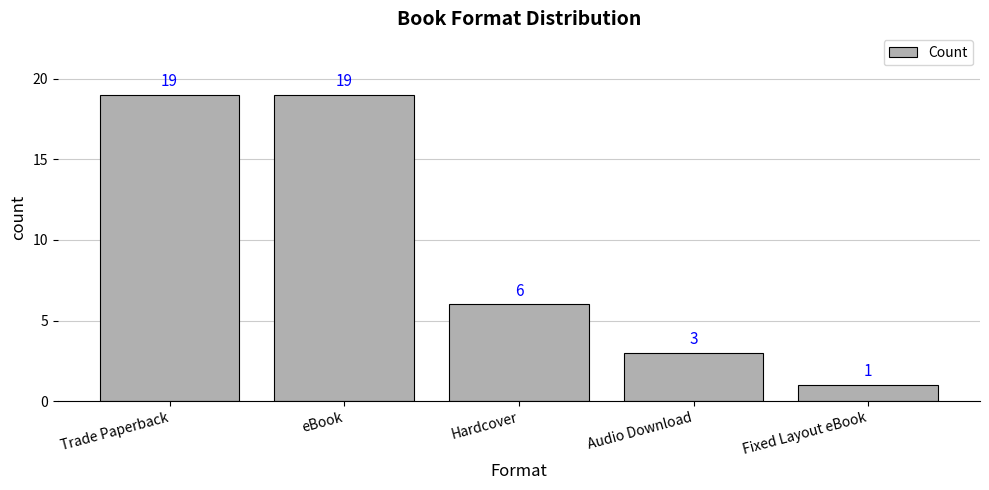

Does the chart contain stacked bars?

No